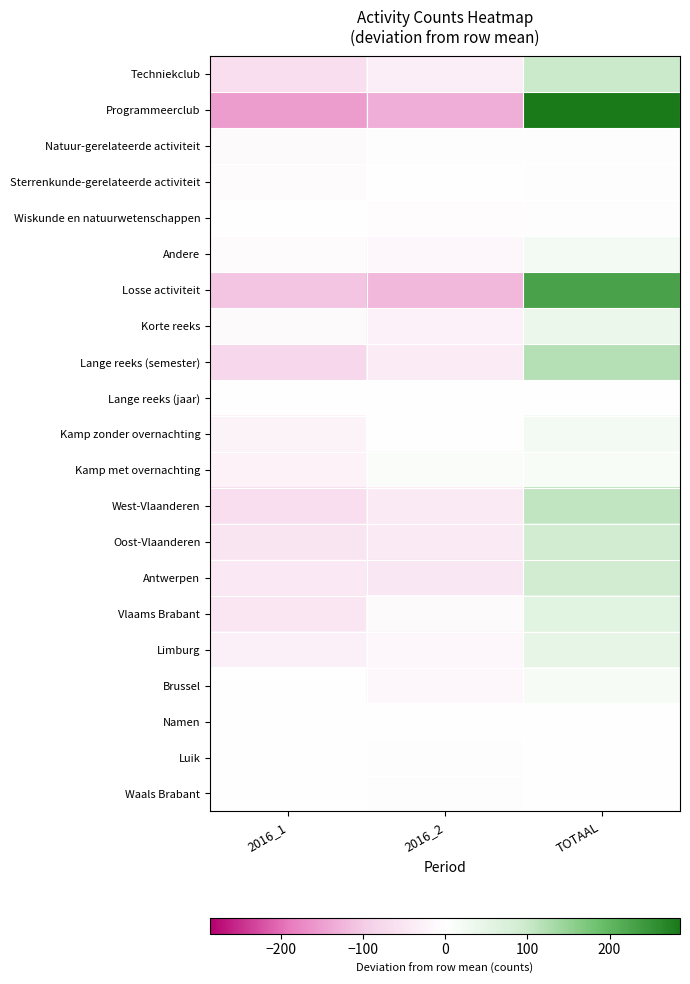

Rank the series by their maximum value, from highest to lowest.

Programmeerclub, Losse activiteit, Lange reeks (semester), West-Vlaanderen, Techniekclub, Antwerpen, Oost-Vlaanderen, Vlaams Brabant, Limburg, Korte reeks, Andere, Kamp zonder overnachting, Brussel, Kamp met overnachting, Wiskunde en natuurwetenschappen, Natuur-gerelateerde activiteit, Sterrenkunde-gerelateerde activiteit, Waals Brabant, Luik, Namen, Lange reeks (jaar)